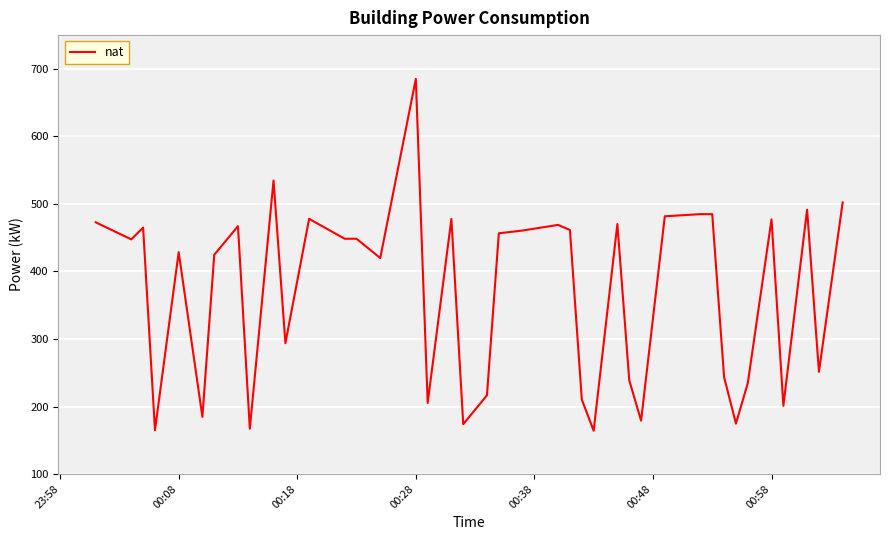

What is the greatest value displayed?

685.2